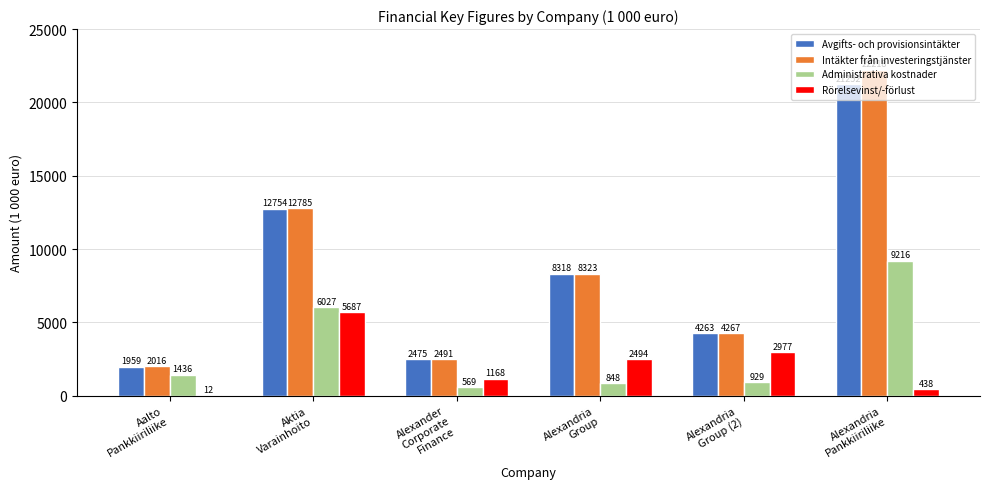

How many data points does each series have?

6